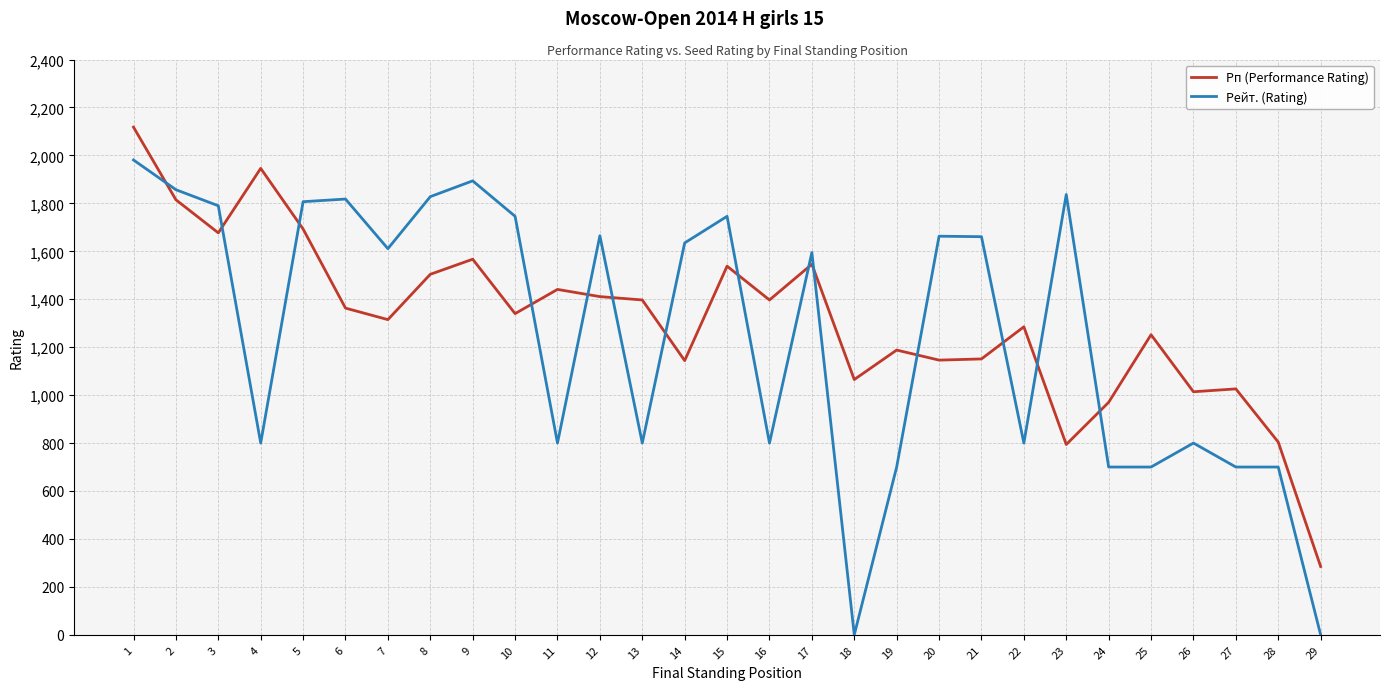

Which series has the widest spread of values?

Рейт. (Rating)